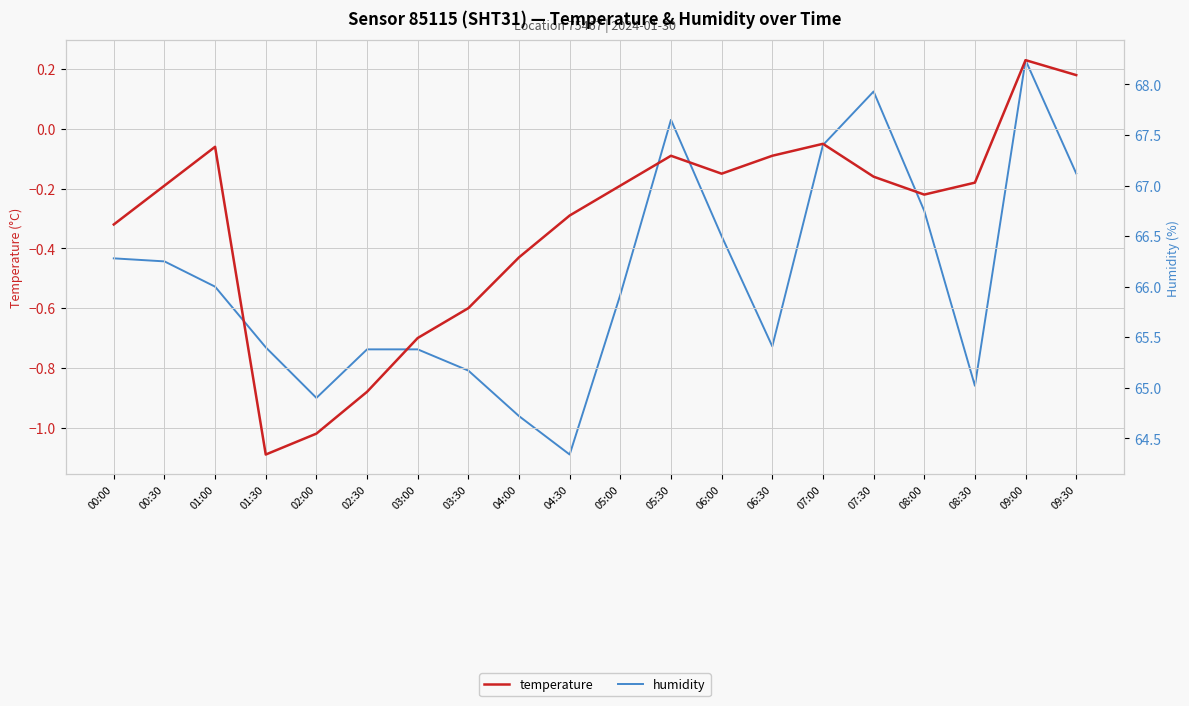

The value of temperature at 08:00 is -0.2. True or false?

True